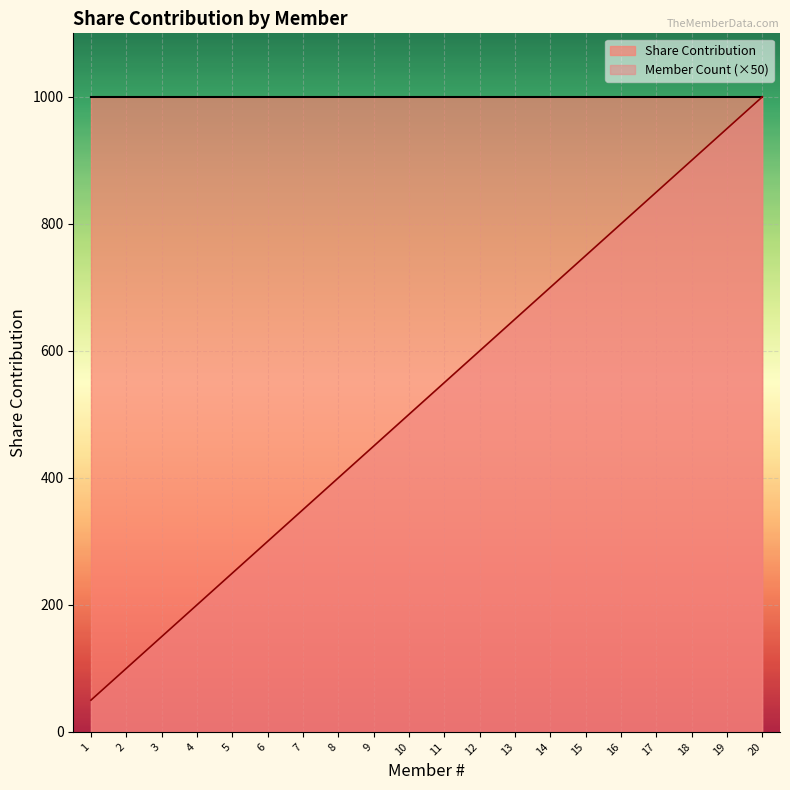

Rank the categories by value from highest to lowest.

20, 19, 18, 17, 16, 15, 14, 13, 12, 11, 10, 9, 8, 7, 6, 5, 4, 3, 2, 1